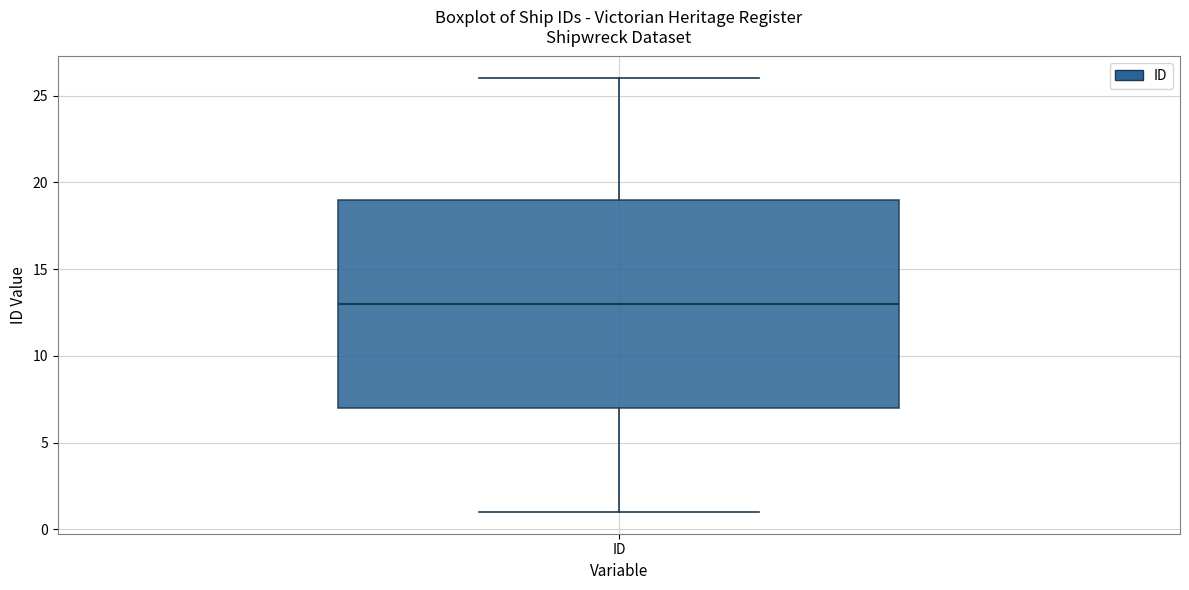

Transcribe this box plot: give where the median line is, the range the box spans, and where the two whiskers end, as read against the y-axis. The values are not printed on the chart, so give them approximately, as read against the axis.

median 13, box 7 to 19, whiskers 1 to 26